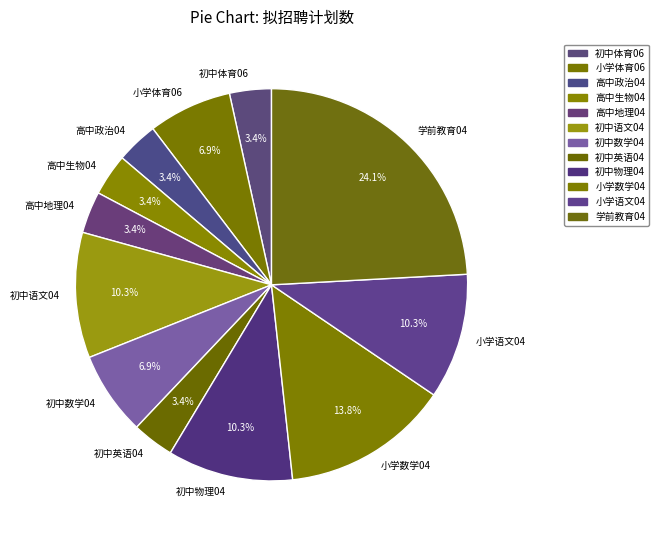

What percentage is the 初中英语04 slice, to the nearest percent?

3%